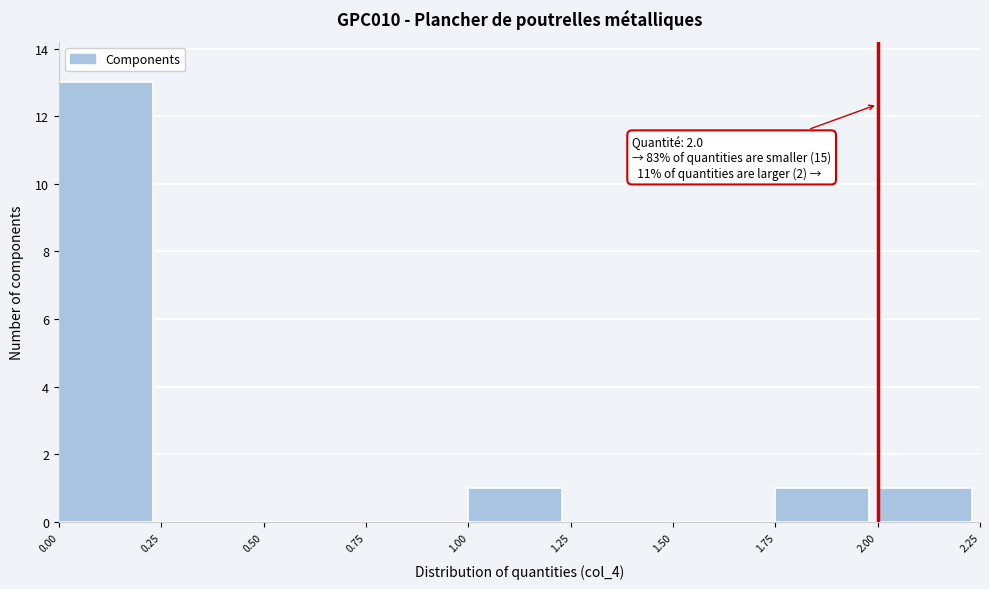

Over which range of the x-axis is the bar tallest?

0.00 to 0.25